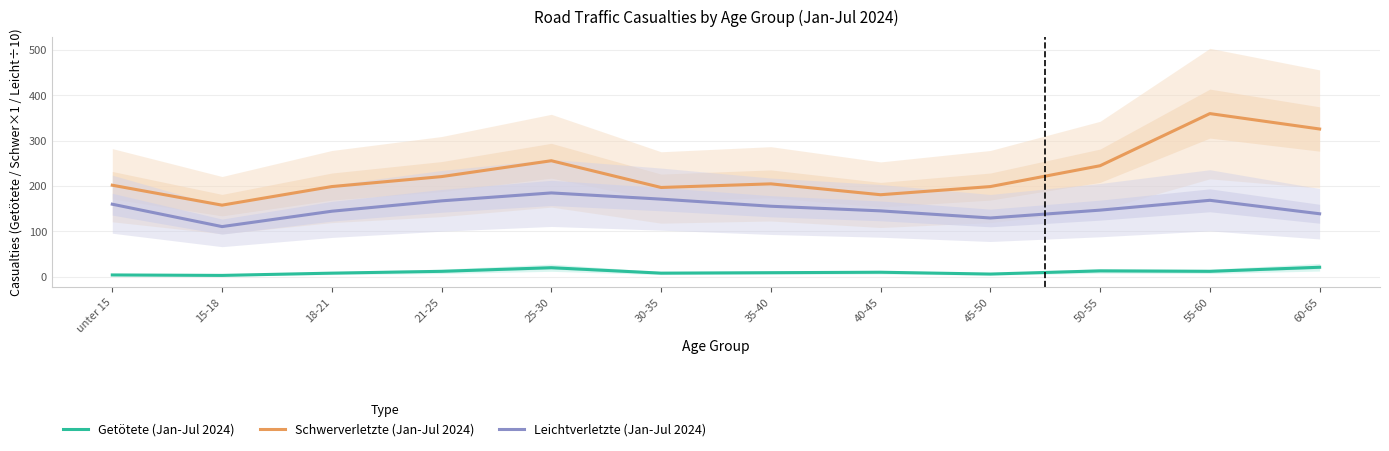

What is the value of the Leichtverletzte (Jan-Jul 2024) point at the 9th from the left?

129.7